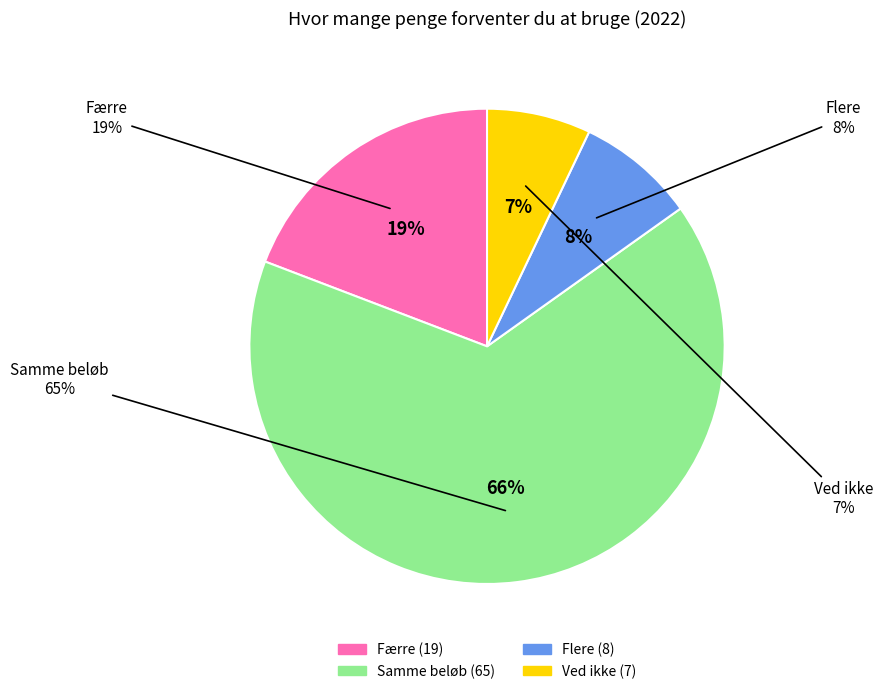

What percentage do Flere and Ved ikke together represent?

15.2%